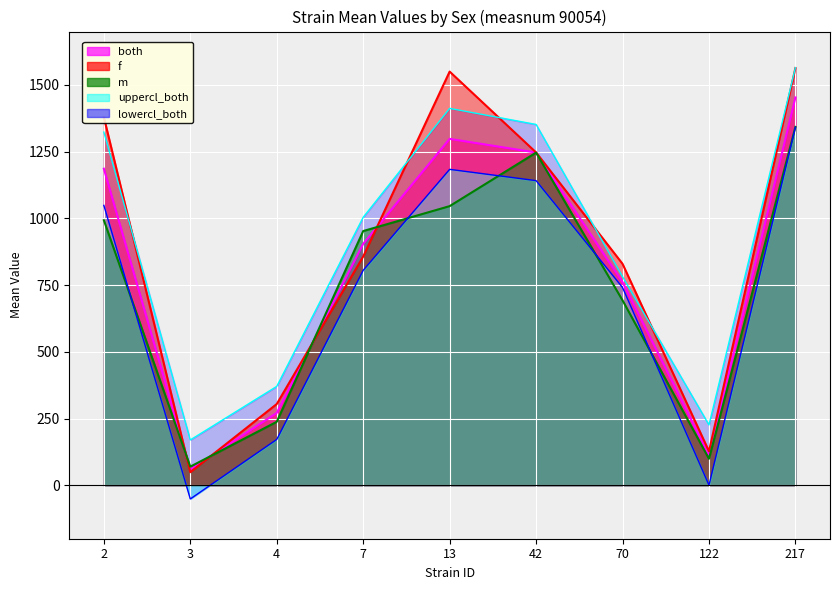

What are all the series names shown in the legend?

both, f, m, uppercl_both, lowercl_both